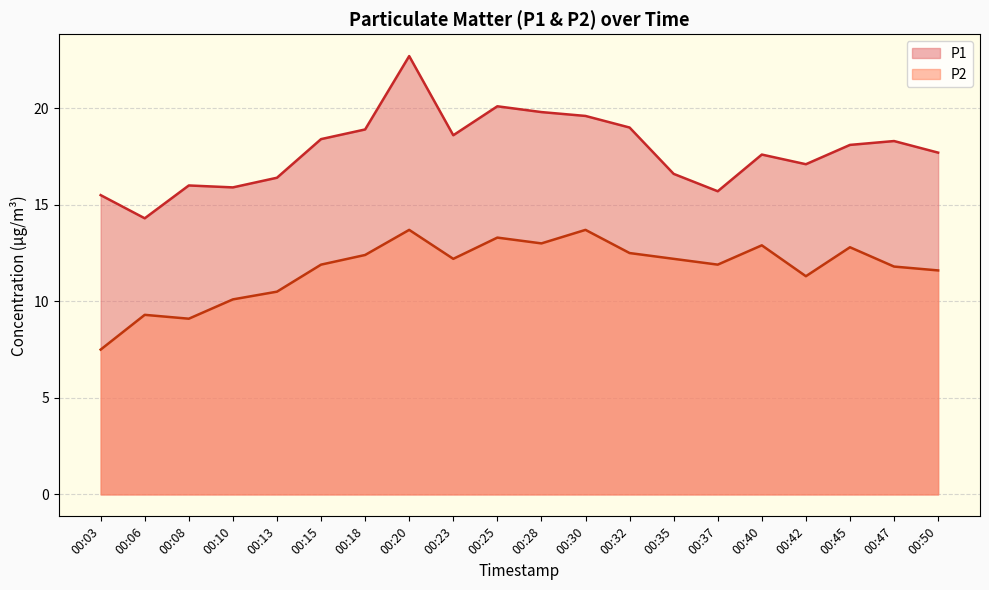

What is the value of the P1 point at the 20th from the left?

17.7